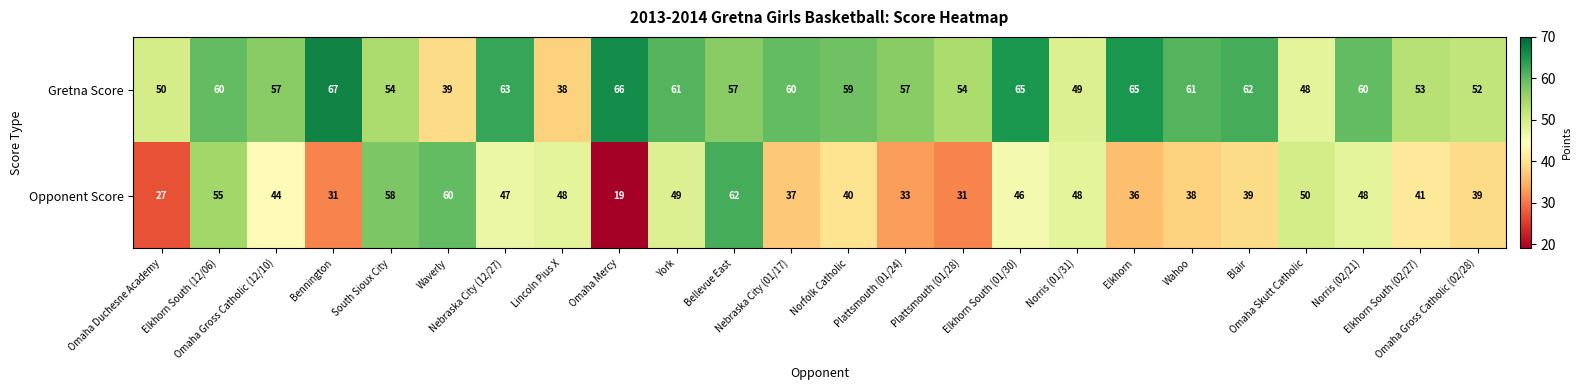

Which series has the widest spread of values?

Opponent Score